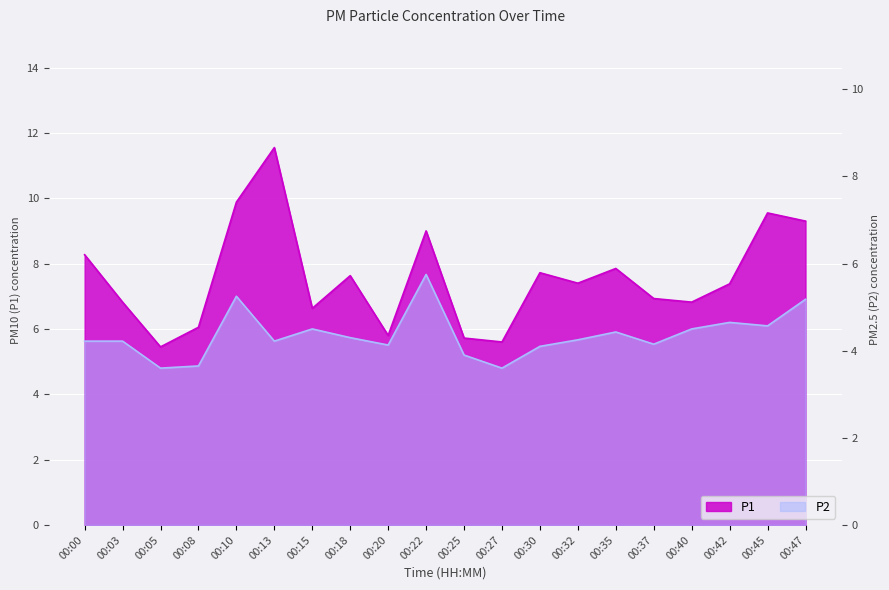

Which category has the lowest value across all series?

00:05